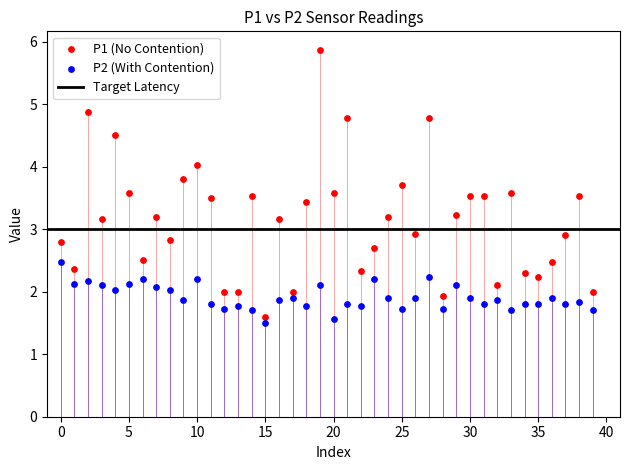

Which series reaches the maximum Y coordinate?

P1 (No Contention)